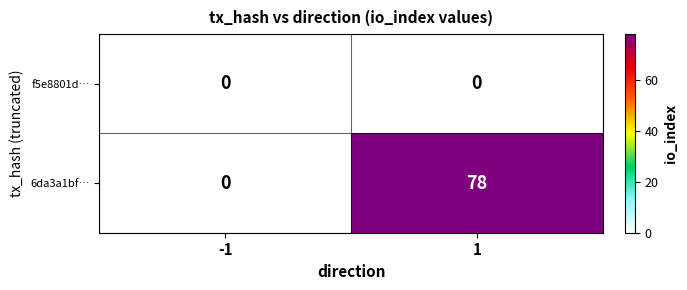

At which category is the sum across all series the highest?

1